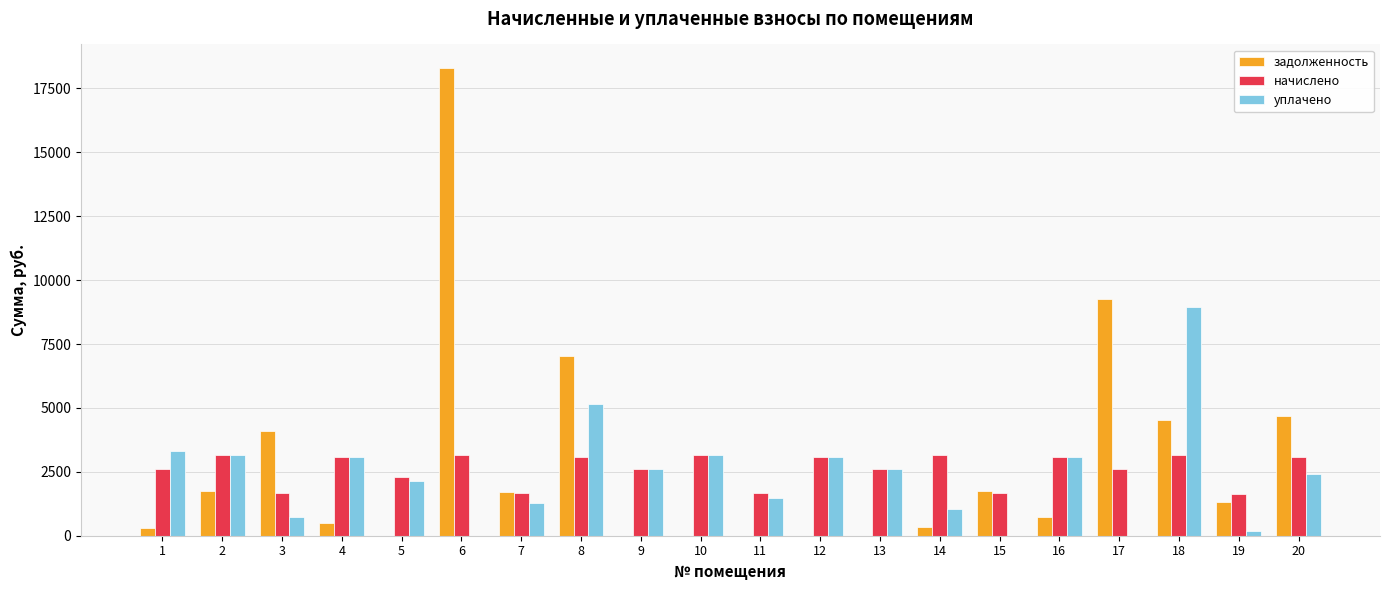

Which series changed the most between 17 and 19?

задолженность